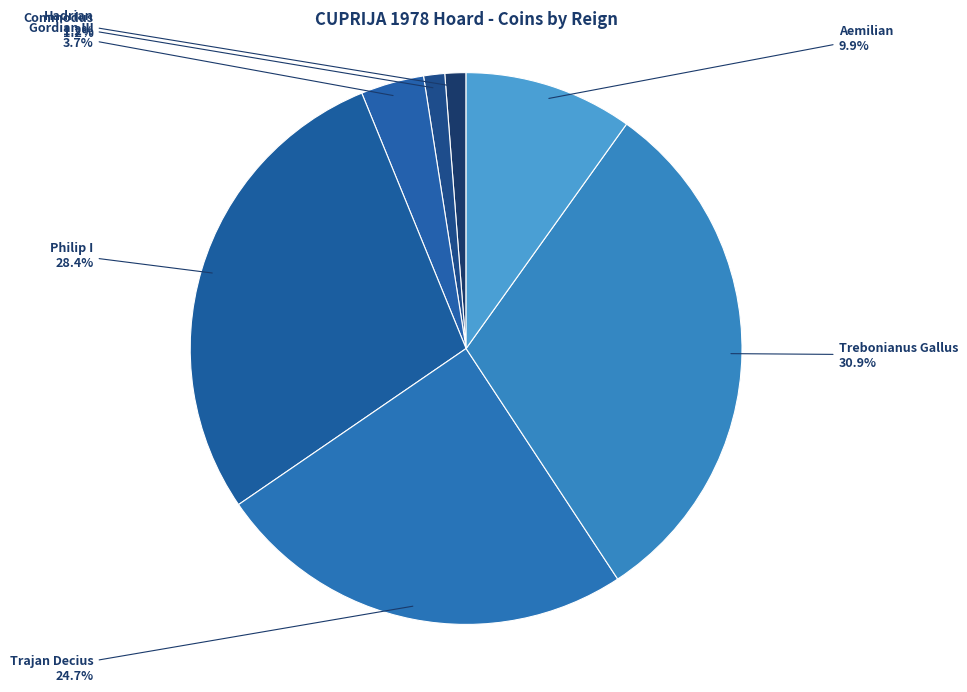

What is the ratio of the value at Trajan Decius to the value at Aemilian?

2.5